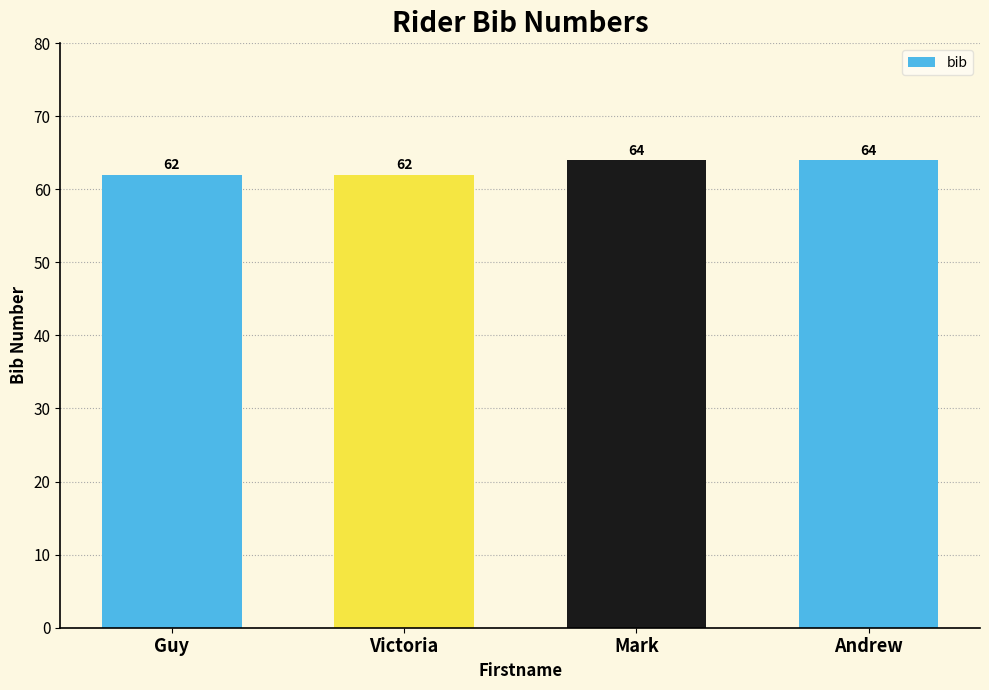

Count the values in the range 62 to 64.

4